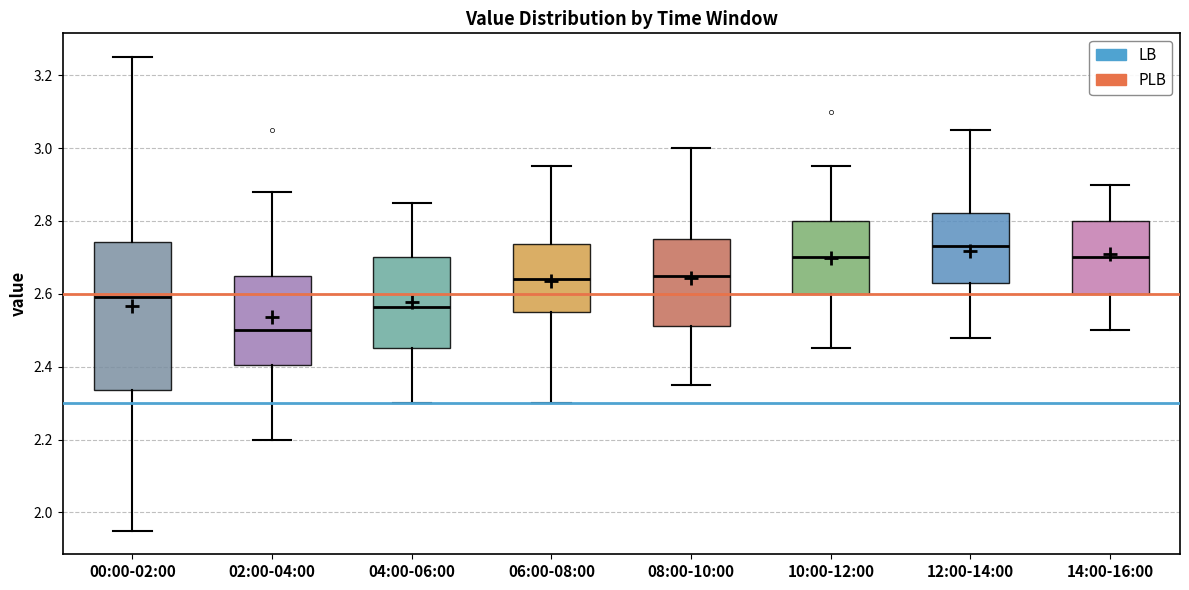

Reading left to right, transcribe this box plot: for each box, give where its median line is, the range the box spans, and where its two whiskers end, as read against the y-axis. The values are not printed on the chart, so give them approximately, as read against the axis.

00:00-02:00: median 2.60, box 2.34 to 2.74, whiskers 1.96 to 3.26
02:00-04:00: median 2.50, box 2.40 to 2.66, whiskers 2.20 to 2.88
04:00-06:00: median 2.56, box 2.46 to 2.70, whiskers 2.30 to 2.86
06:00-08:00: median 2.64, box 2.56 to 2.74, whiskers 2.30 to 2.96
08:00-10:00: median 2.66, box 2.52 to 2.76, whiskers 2.36 to 3.00
10:00-12:00: median 2.70, box 2.60 to 2.80, whiskers 2.46 to 2.96
12:00-14:00: median 2.74, box 2.64 to 2.82, whiskers 2.48 to 3.06
14:00-16:00: median 2.70, box 2.60 to 2.80, whiskers 2.50 to 2.90